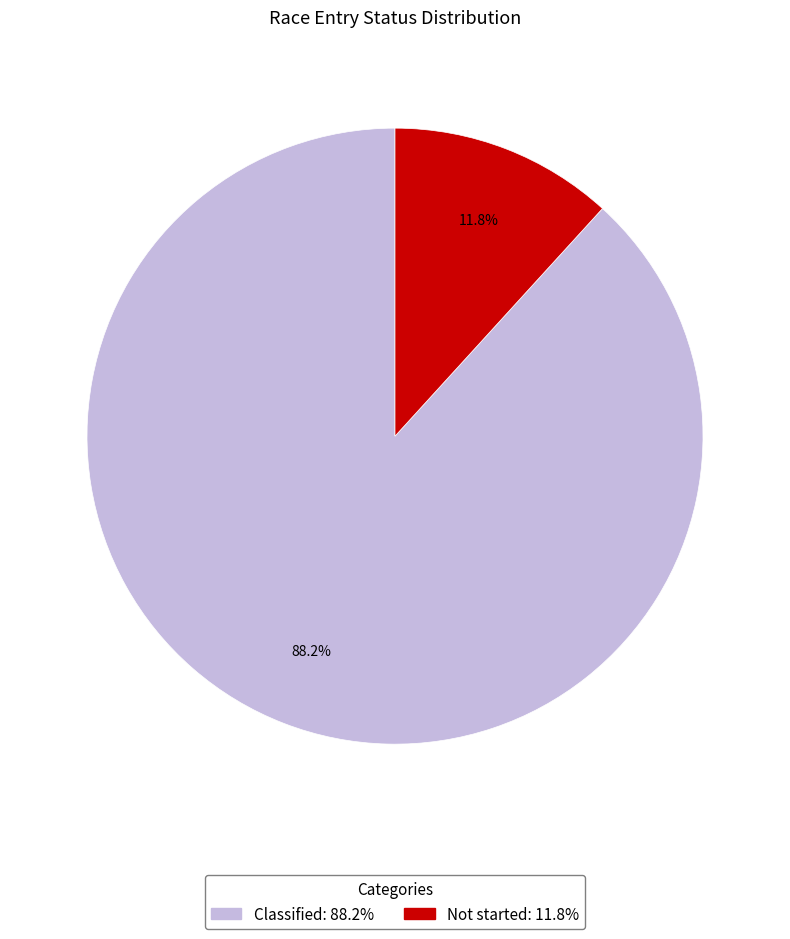

To the nearest percent, what is the difference between the largest and smallest slice percentages?

76%